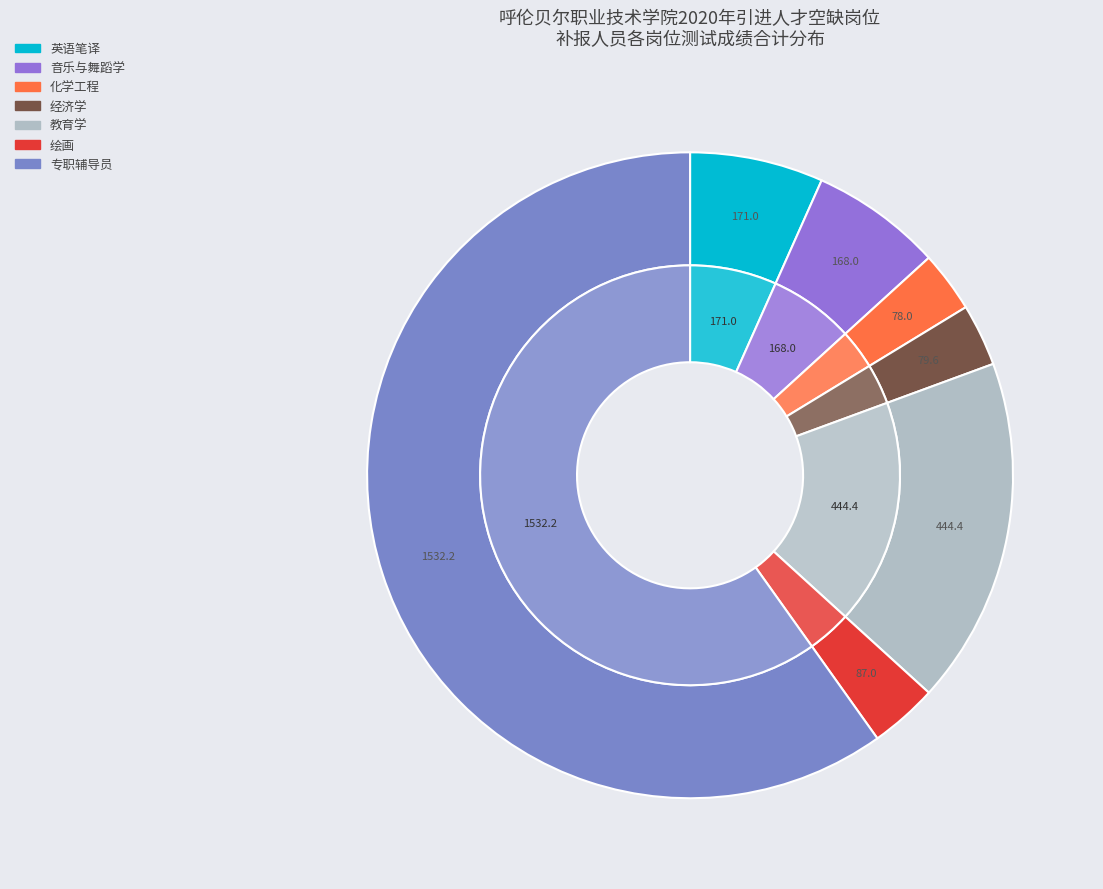

How many slices are in this pie chart?

7